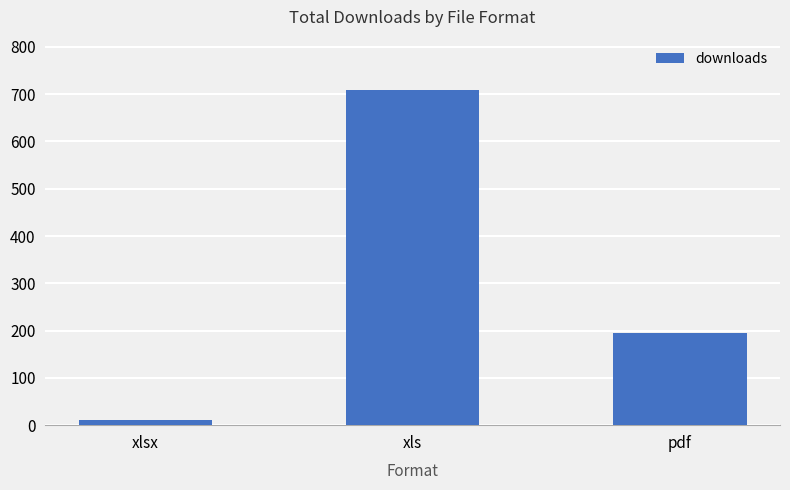

List the labels in order of value, largest first.

xls, pdf, xlsx